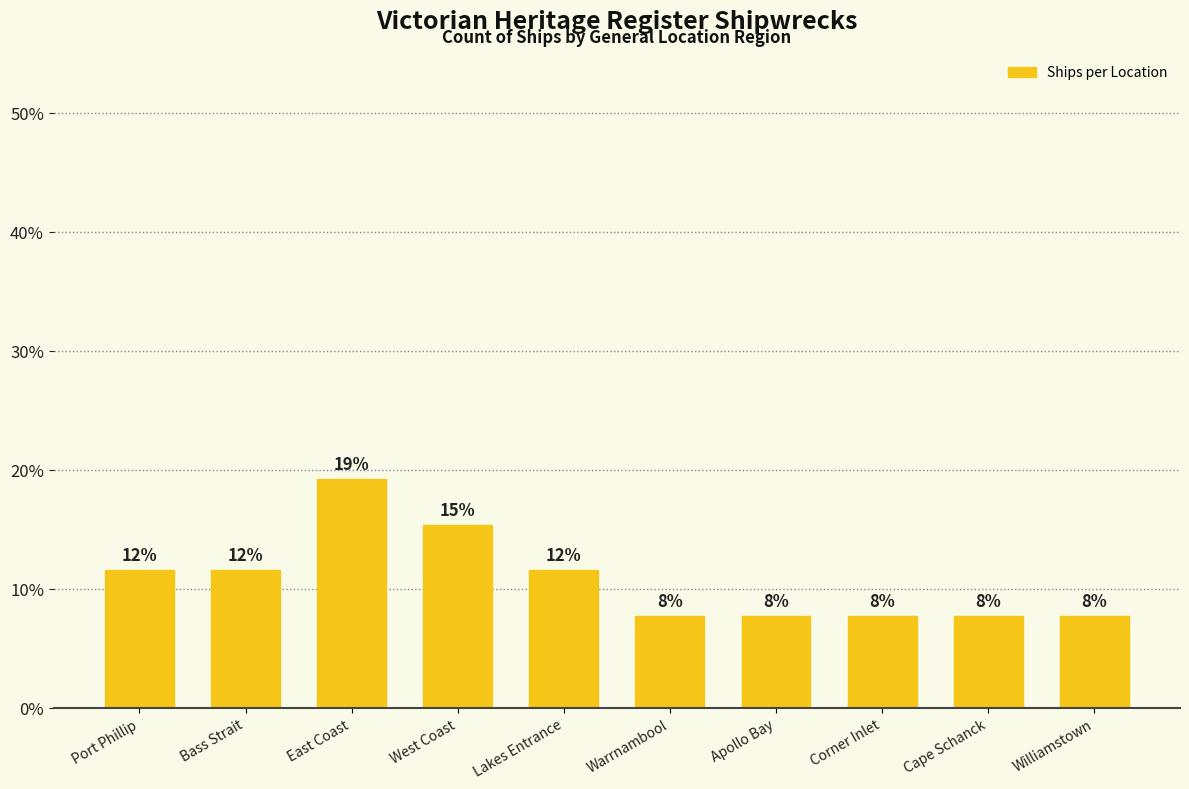

How many bars are there in total?

10